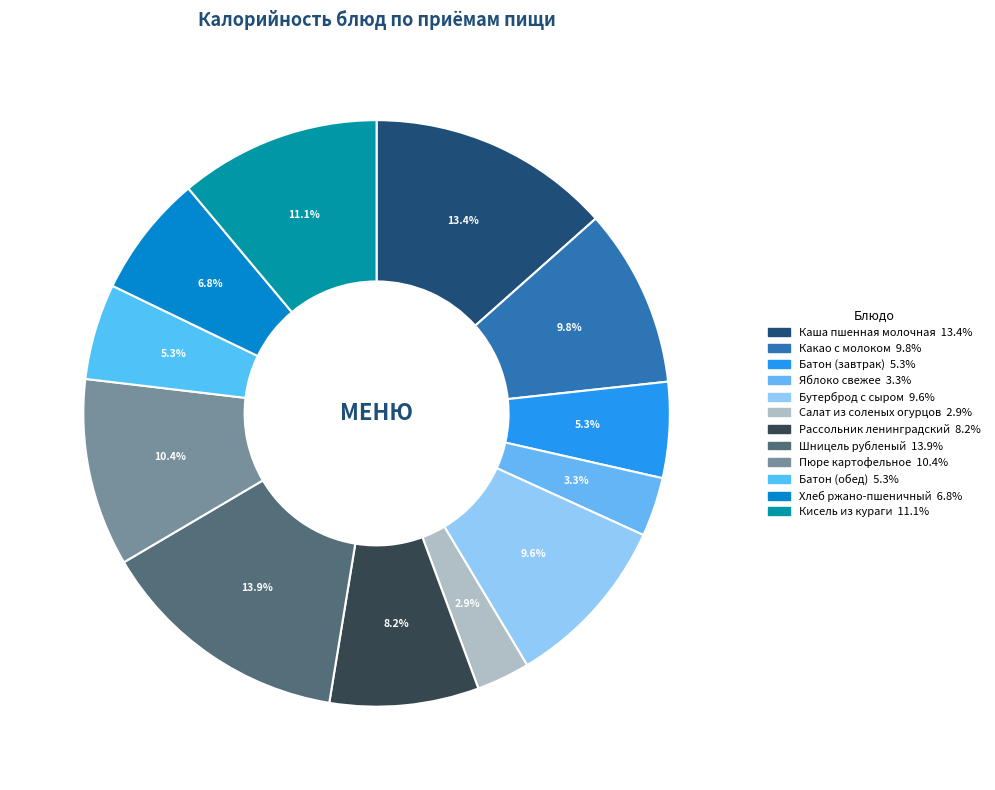

Is it true that Каша пшенная молочная is 1% of the pie?

False